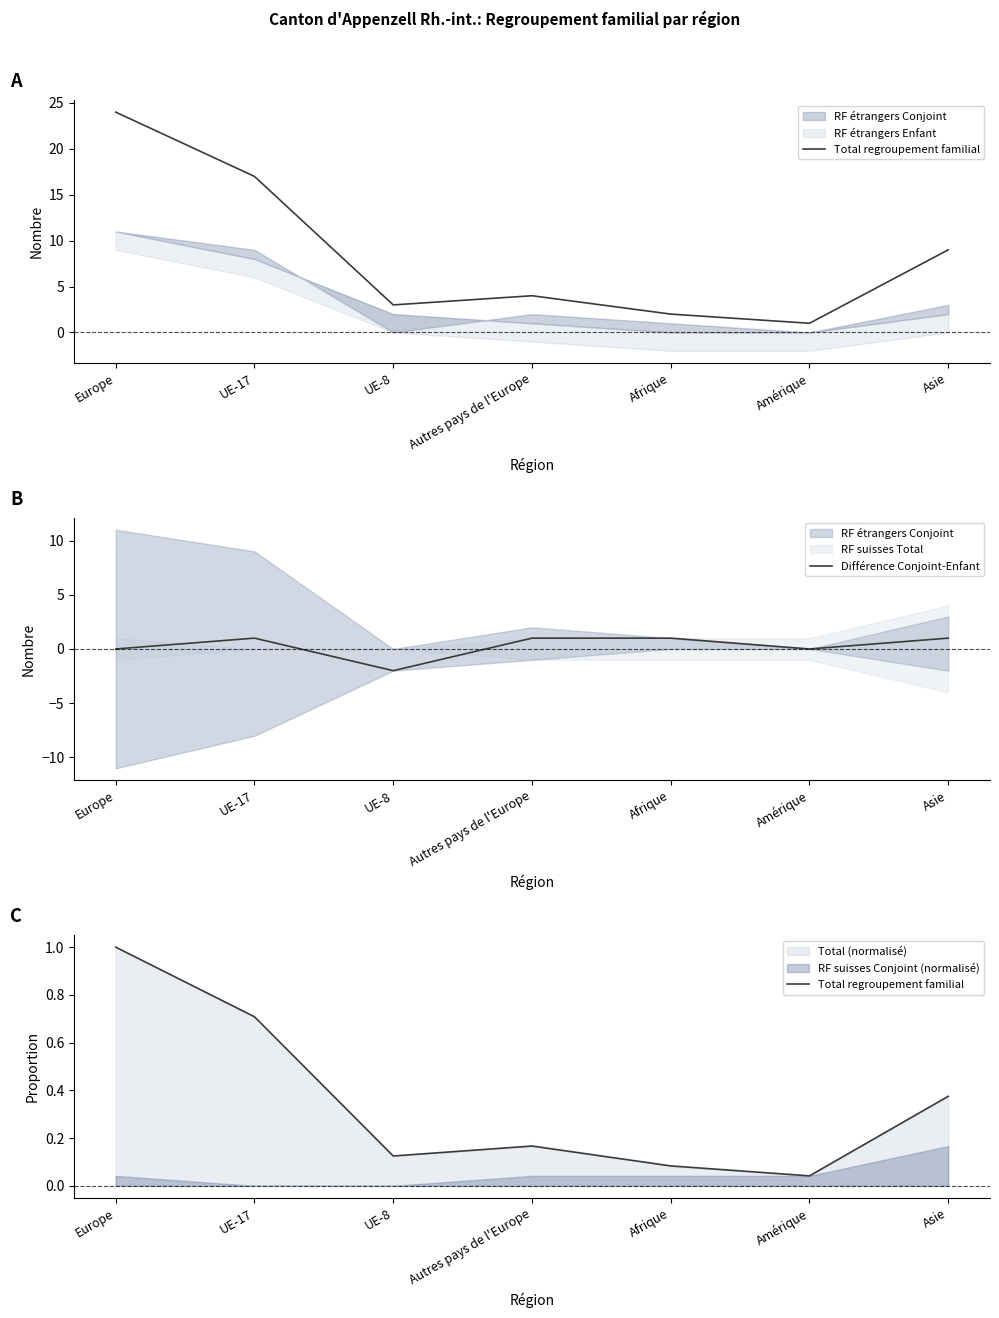

Reading left to right, list all the values displayed in this chart.

Total regroupement familial: 1.0	0.7	0.1	0.2	0.1	0.0	0.4
Différence Conjoint-Enfant: 0.0	1.0	-2.0	1.0	1.0	0.0	1.0